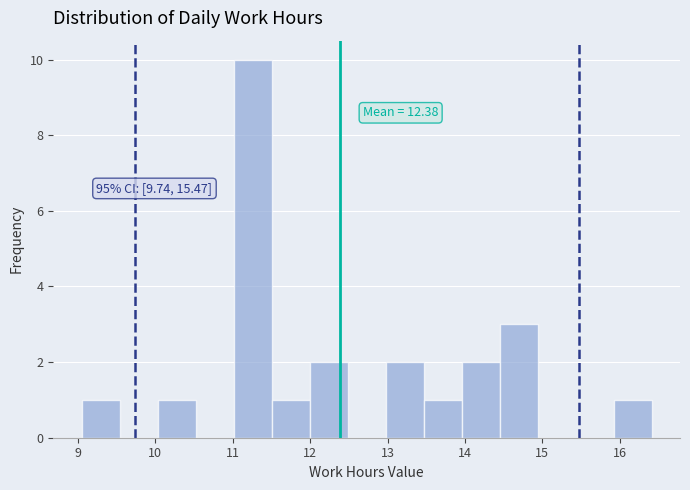

Which range on the x-axis has the tallest bar?

11.0 to 11.5